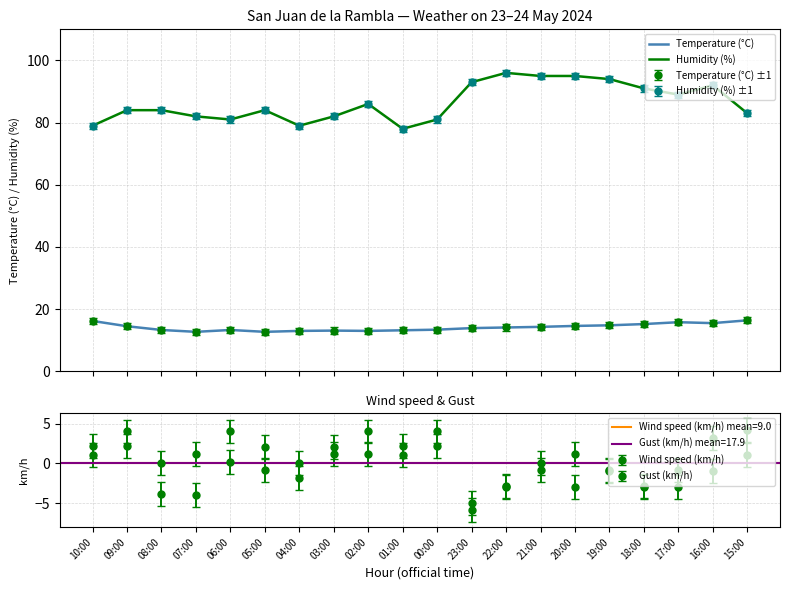

Where is the first local maximum for Humidity (%)?

05:00